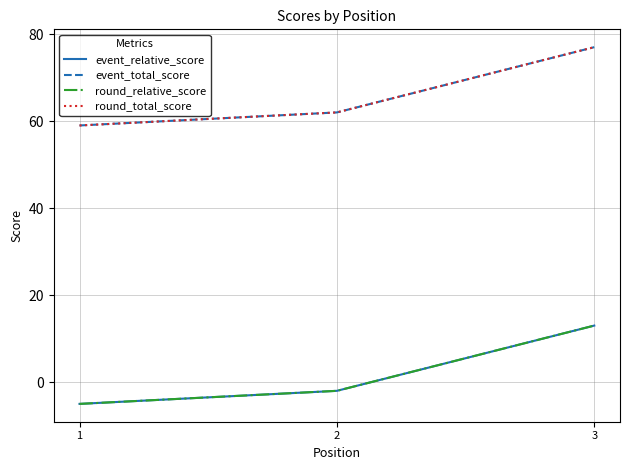

Rank the series by their maximum value, from highest to lowest.

event_total_score, round_total_score, event_relative_score, round_relative_score